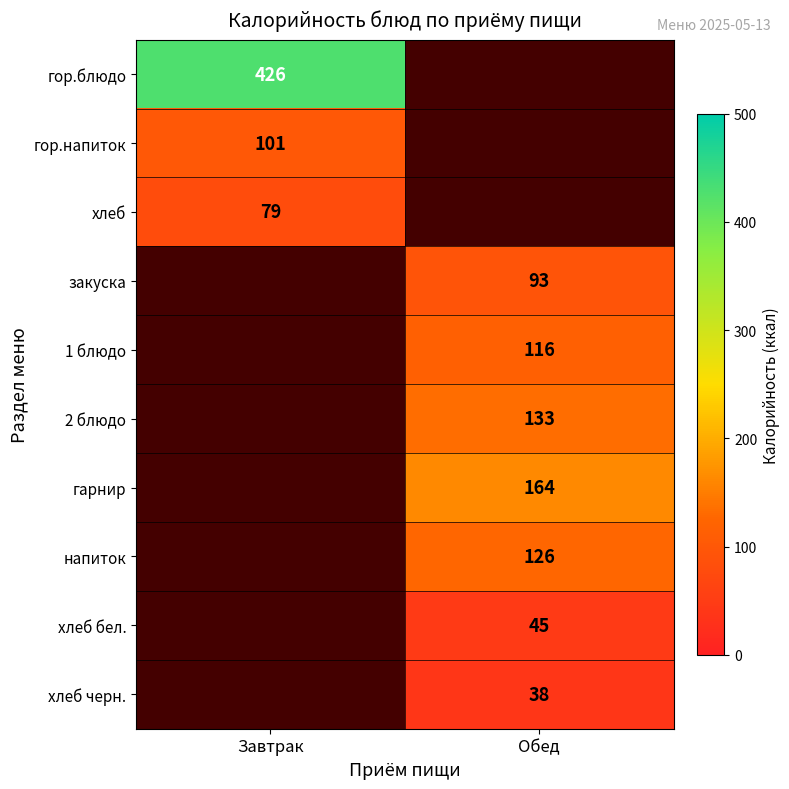

True or false: гор.блюдо has a value of 426 at Завтрак.

True